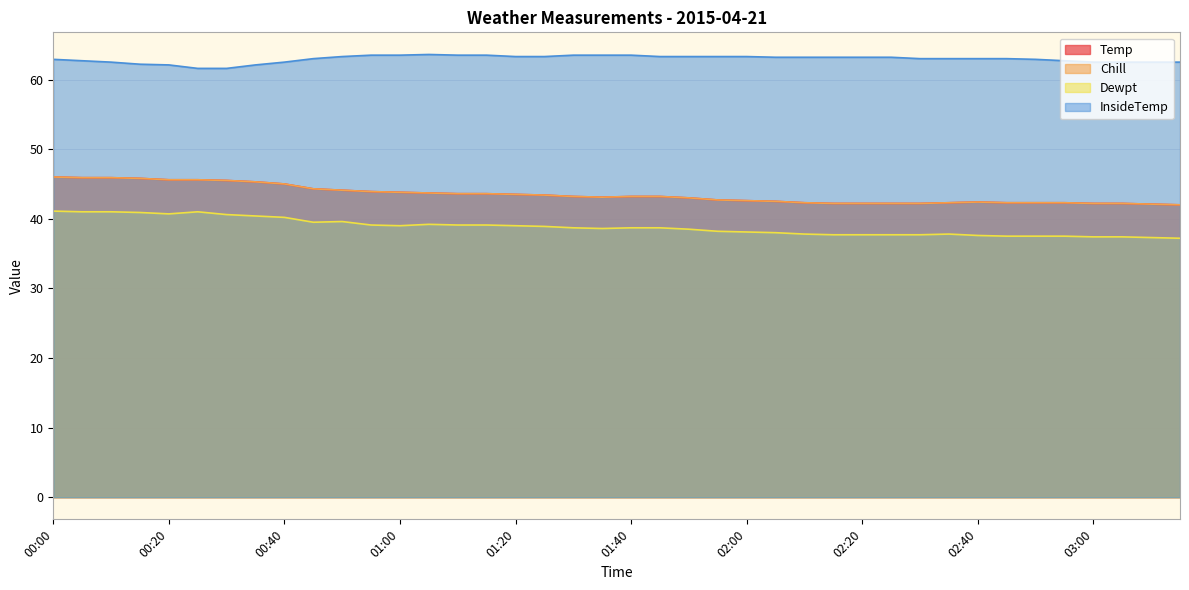

Where is Dewpt nearest to the value 39?

01:00